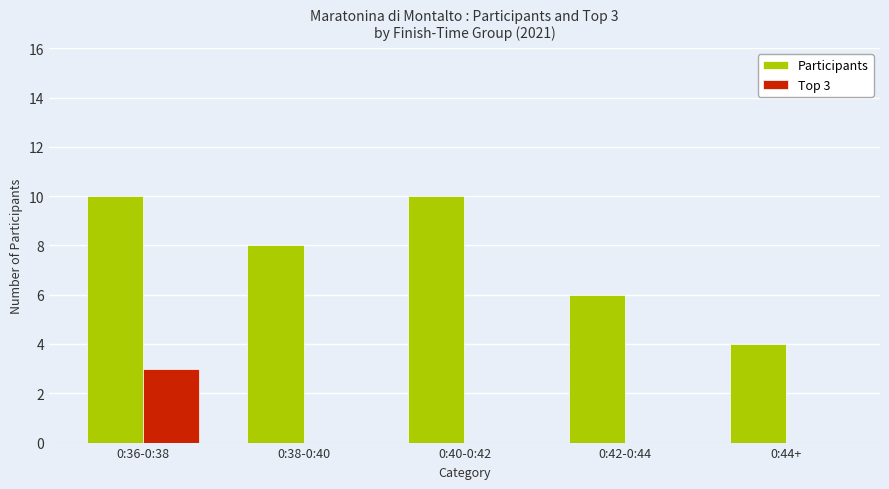

How many groups of bars are there?

5